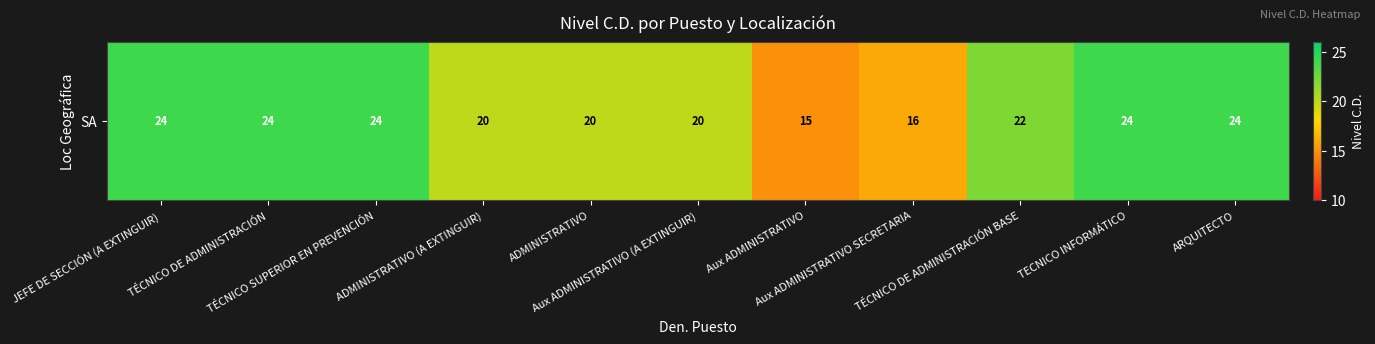

Approximately how many times larger is the value at ARQUITECTO compared to TÉCNICO SUPERIOR EN PREVENCIÓN?

1.0